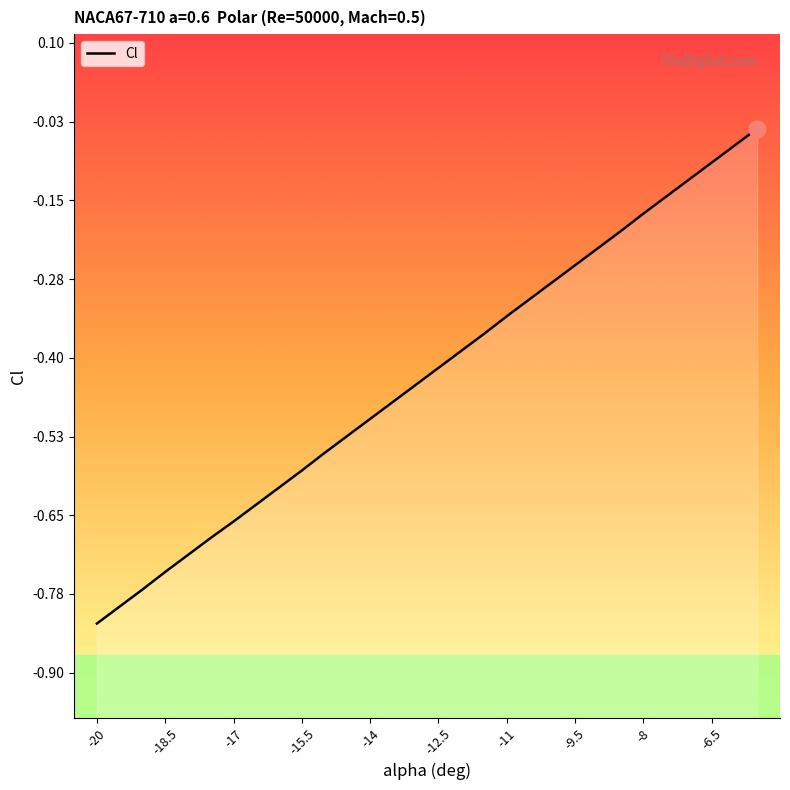

What is the sum of all values?

-12.9